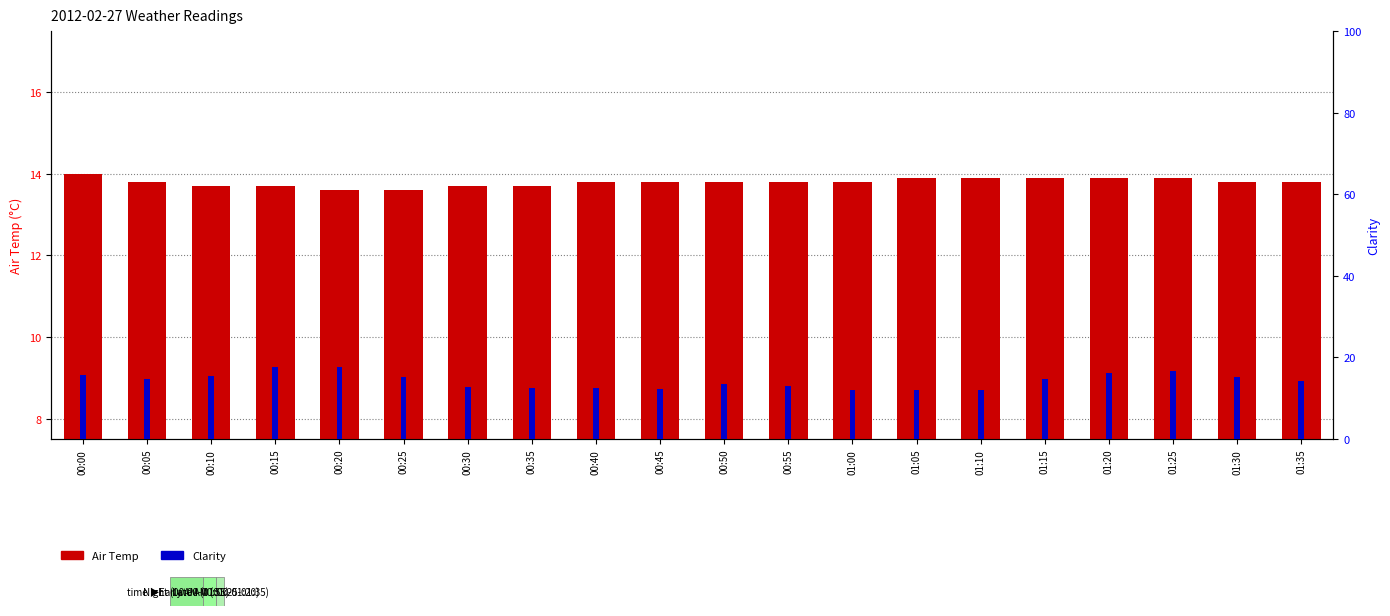

What is the sum of the Clarity values at 01:00 and 00:35?

24.5